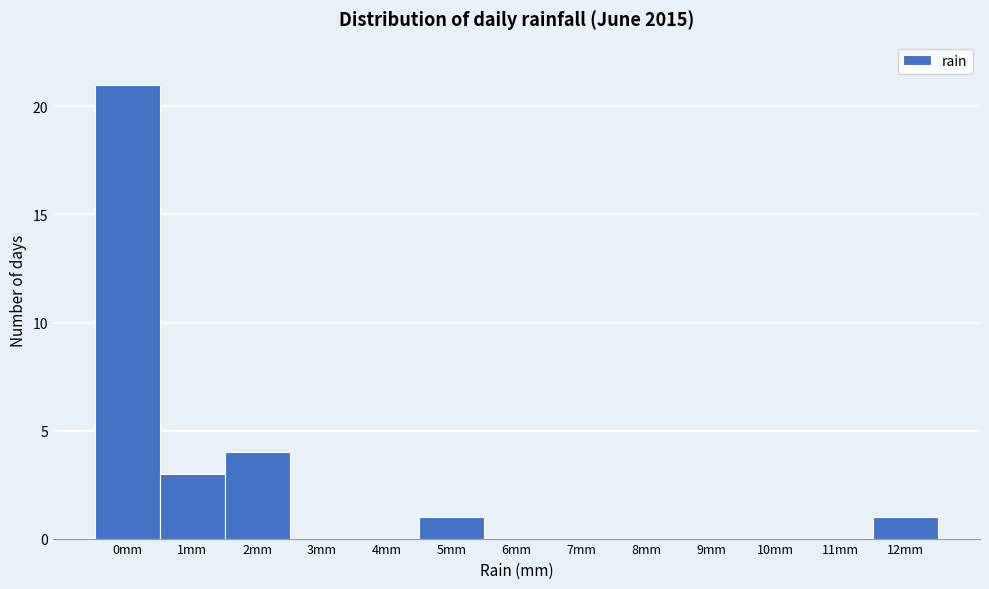

Reading left to right, list all the values displayed in this chart.

0mm=21	1mm=3	2mm=4	3mm=0	4mm=0	5mm=1	6mm=0	7mm=0	8mm=0	9mm=0	10mm=0	11mm=0	12mm=1